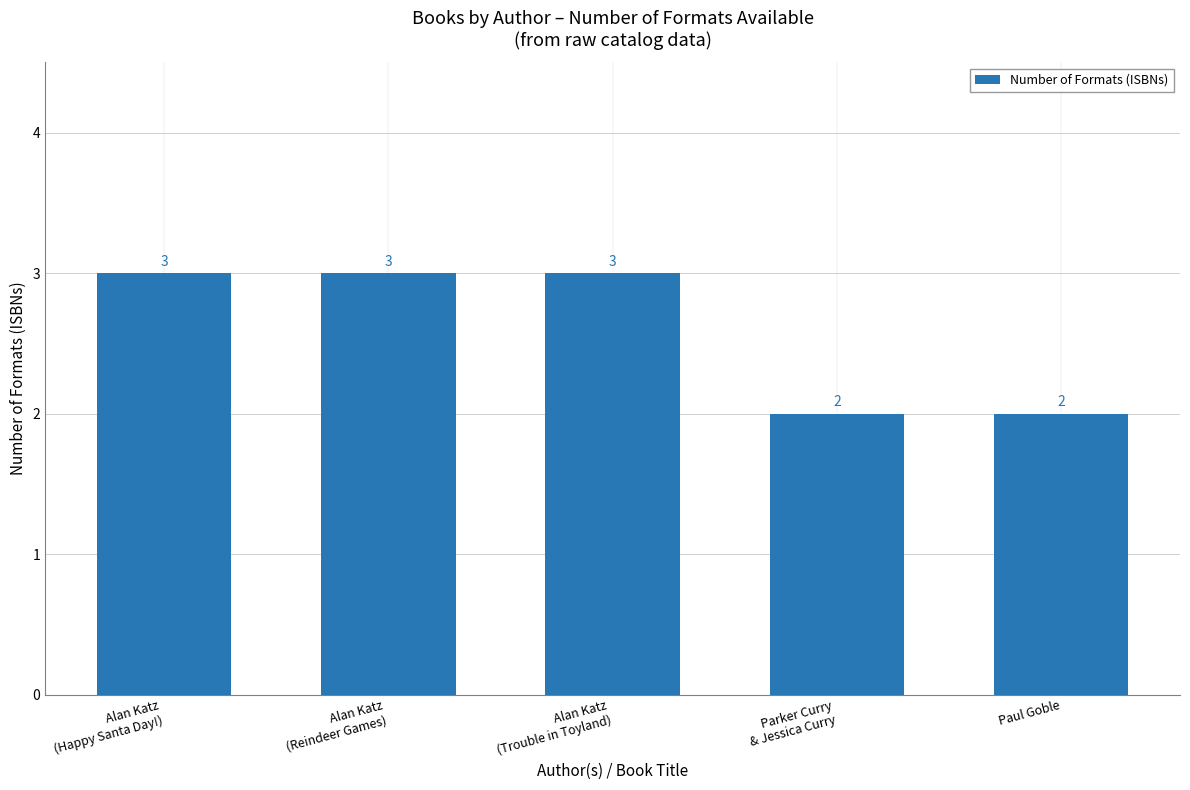

What is the difference between the second highest and minimum values?

1